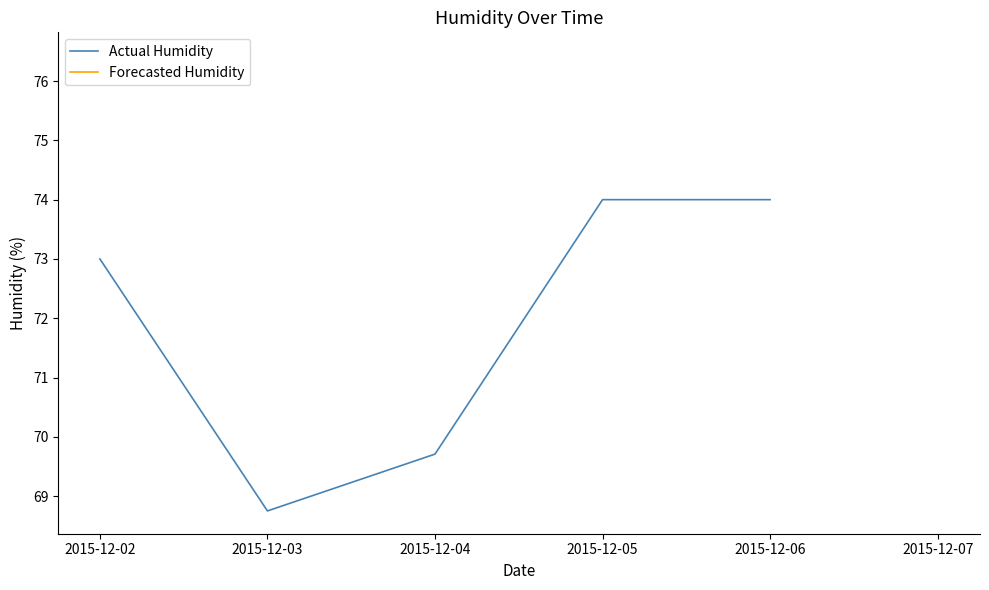

What is the ratio of the value at 2015-12-04 to the value at 2015-12-05?

0.9